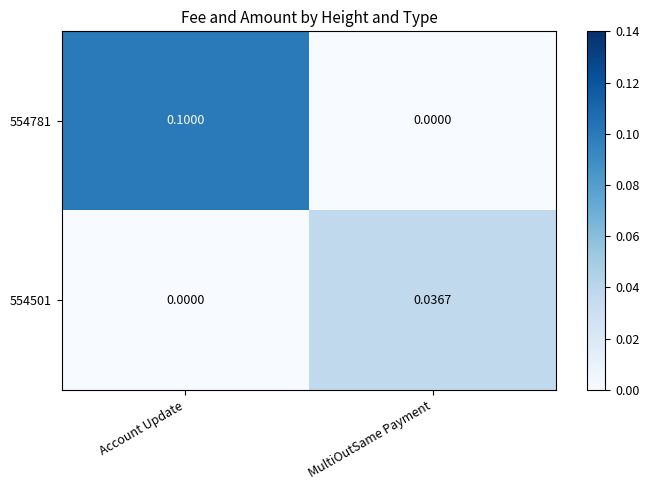

At which label does 554781 reach its minimum?

MultiOutSame Payment